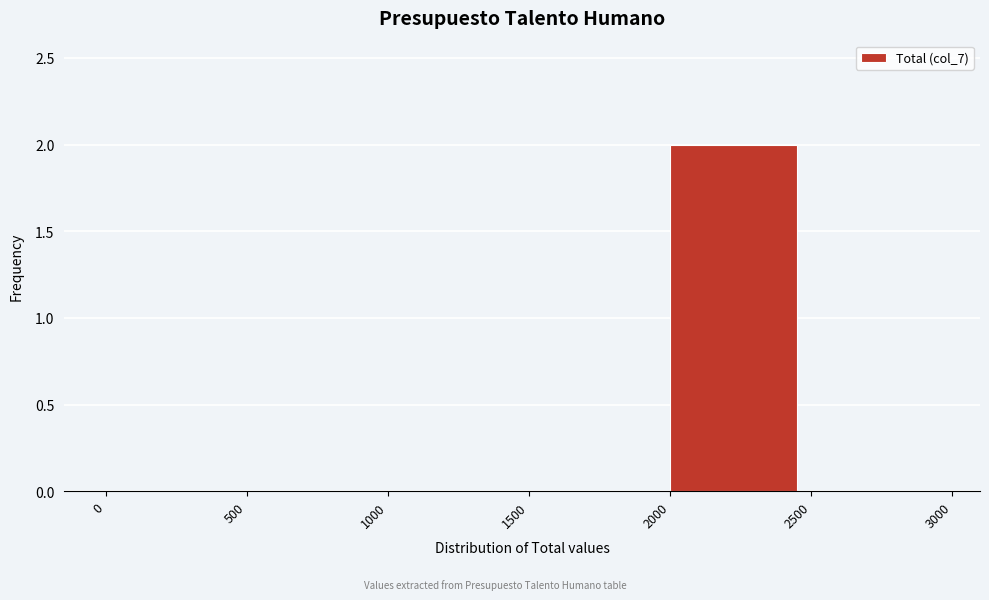

Reading left to right, list every bar in this chart as the range it spans on the x-axis followed by its height. The values are not printed on the chart, so give them approximately, as read against the axis.

0 to 500: 0
500 to 1000: 0
1000 to 1500: 0
1500 to 2000: 0
2000 to 2500: 2
2500 to 3000: 0